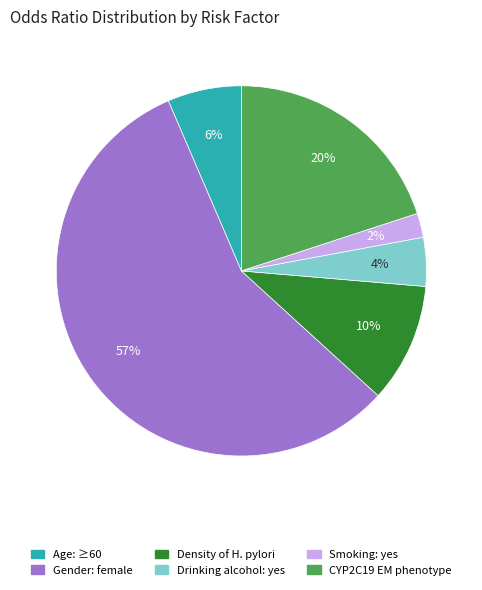

To the nearest percent, what portion does CYP2C19 EM phenotype represent?

20%